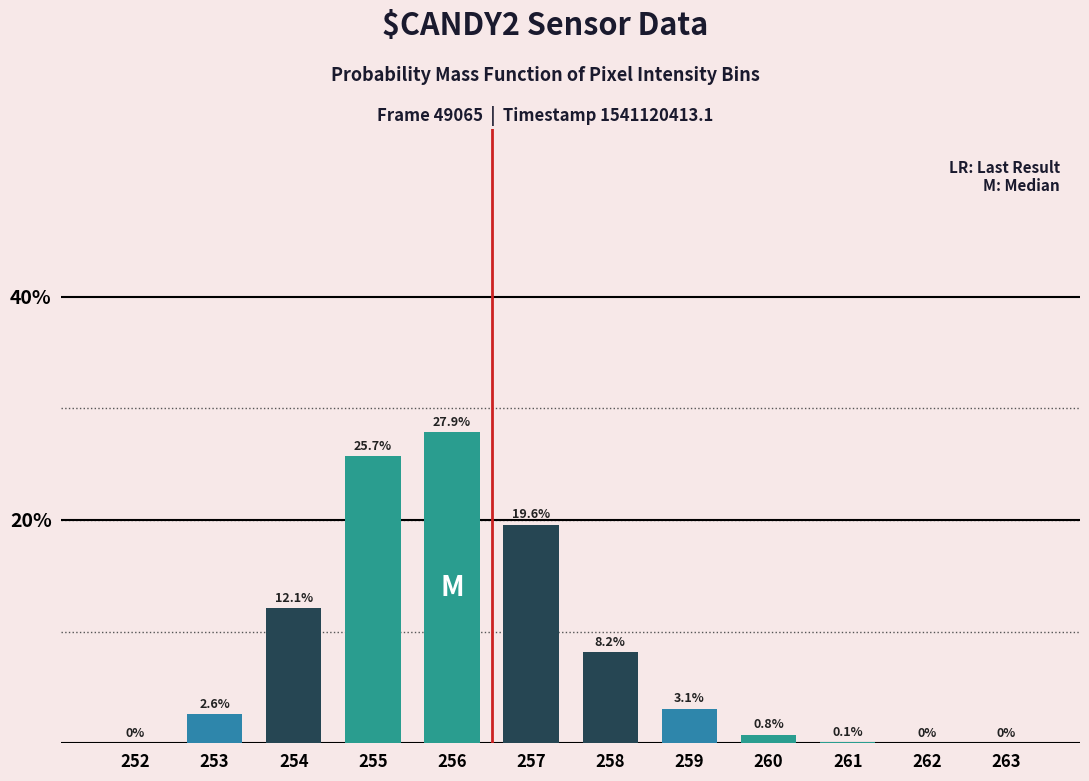

The value at 257 is 27.3. True or false?

False